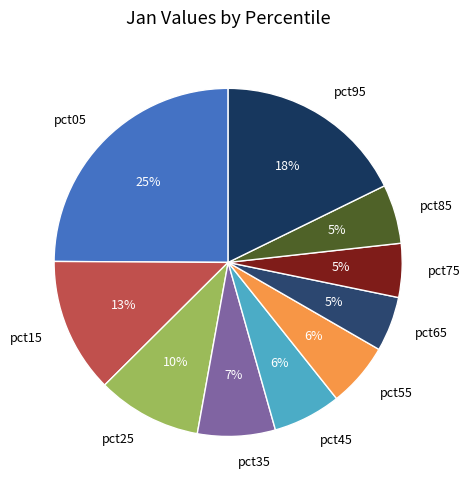

To the nearest percent, what is the combined percentage of pct45 and pct25?

16%